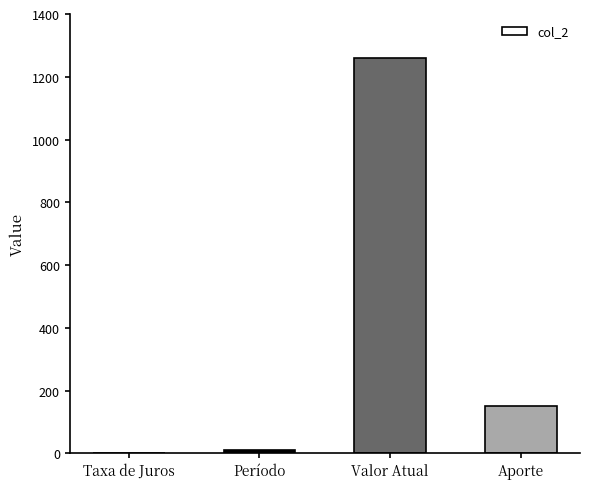

Are the bars horizontal?

No